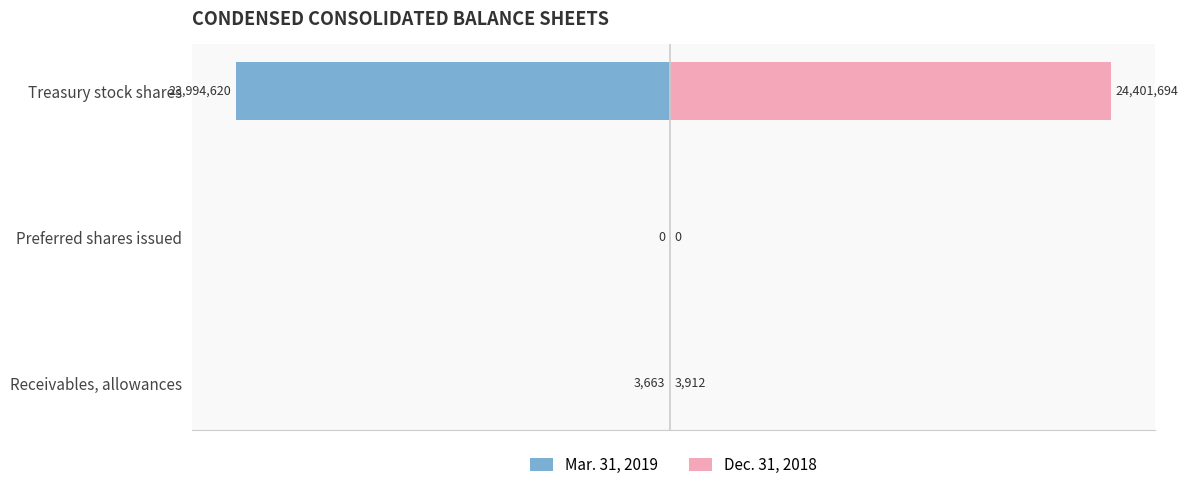

Reading left to right, transcribe all the data shown in this chart.

Mar. 31, 2019: -3663	0	-23994620
Dec. 31, 2018: 3912	0	24401694